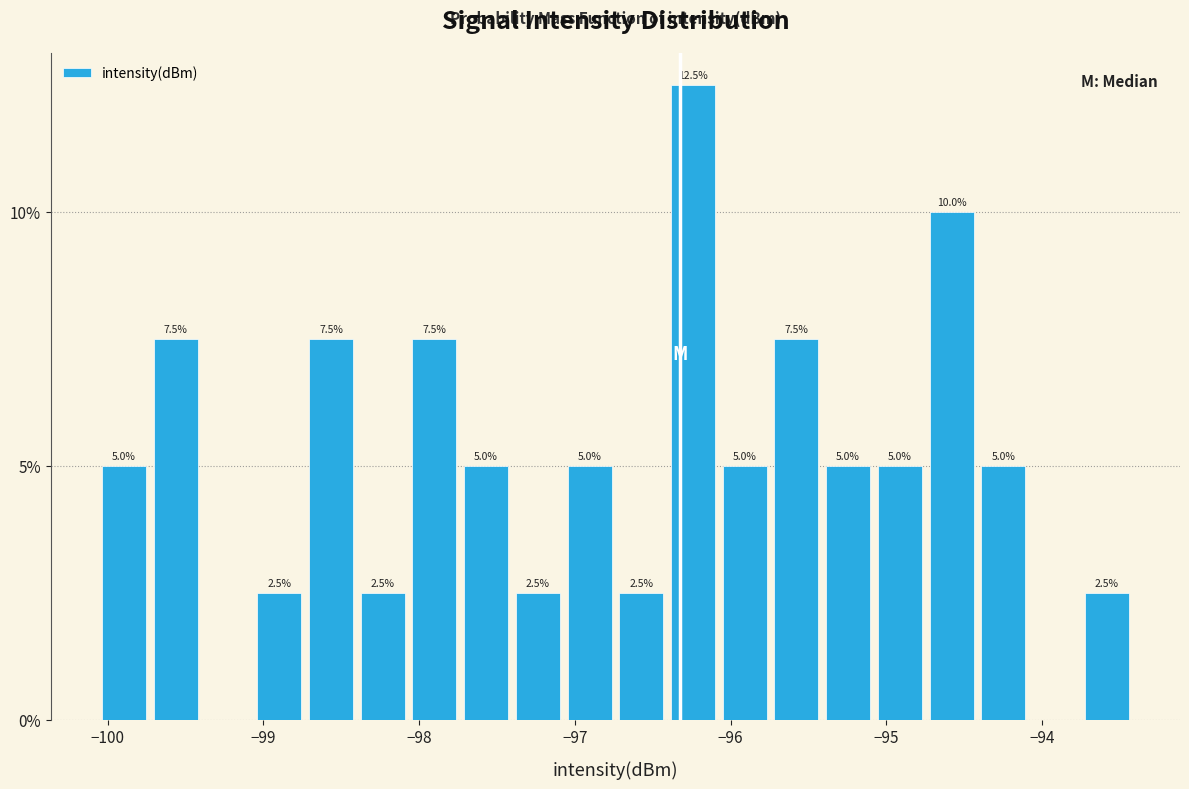

Around what value on the x-axis is the tallest bar? Give the approximate position of its centre, as read against the axis.

-96.2